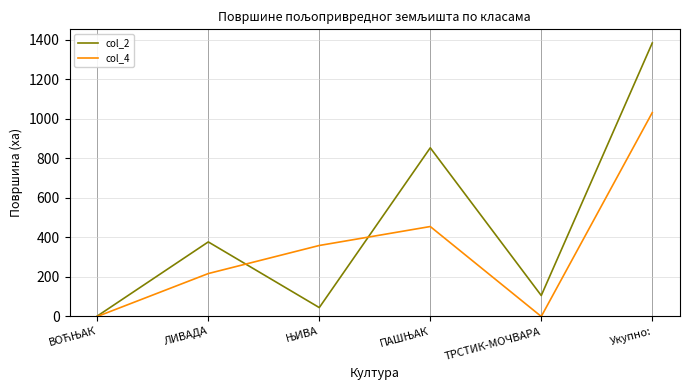

Which category has the highest value across all series?

Укупно: